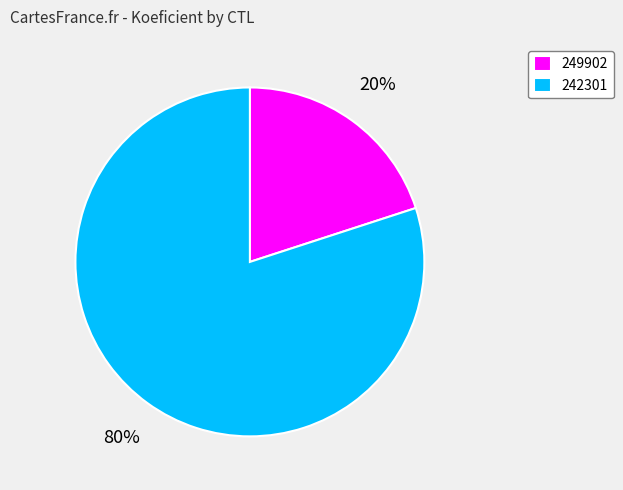

What is the largest slice in the pie chart?

242301